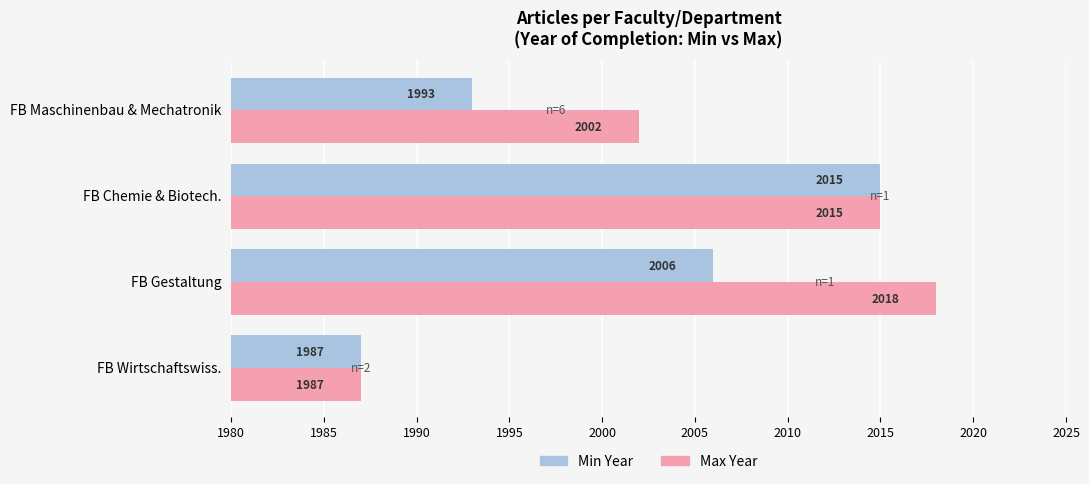

Which series changed the most between FB Wirtschaftswiss. and FB Maschinenbau & Mechatronik?

Max Year